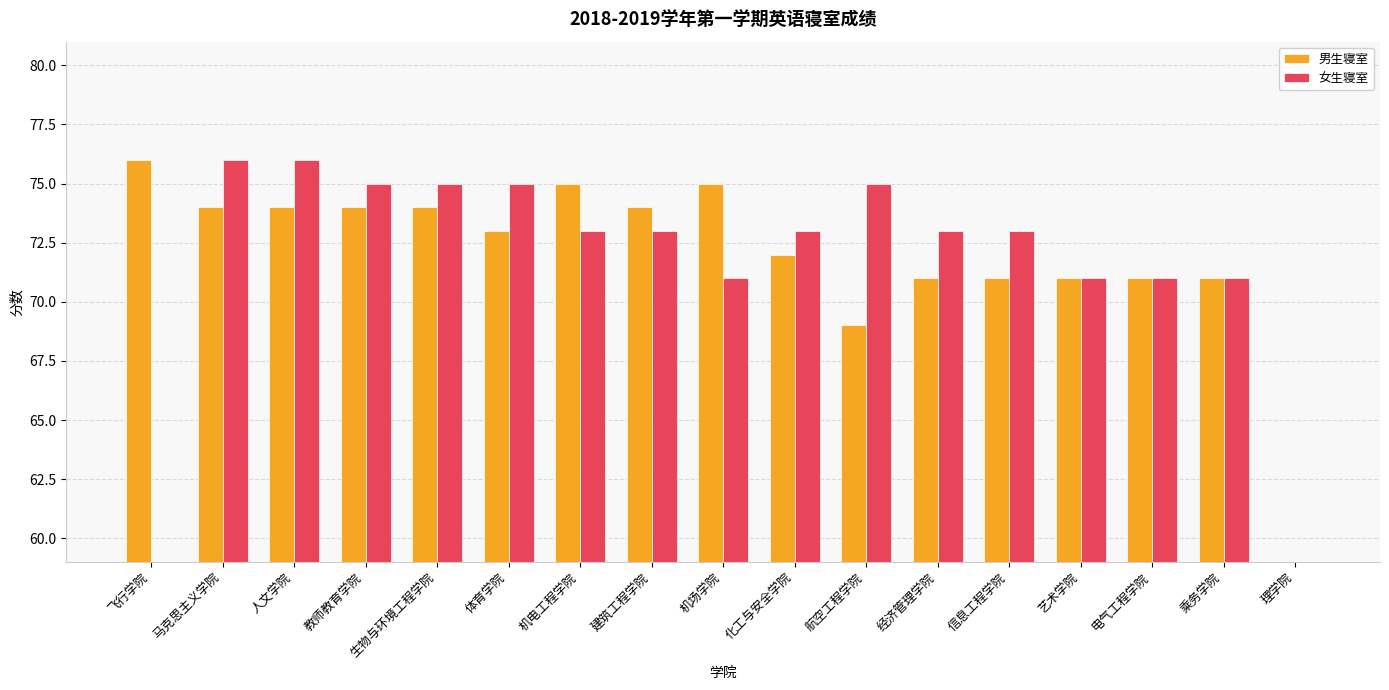

What is the difference between the 女生寝室 values at 信息工程学院 and 教师教育学院?

2